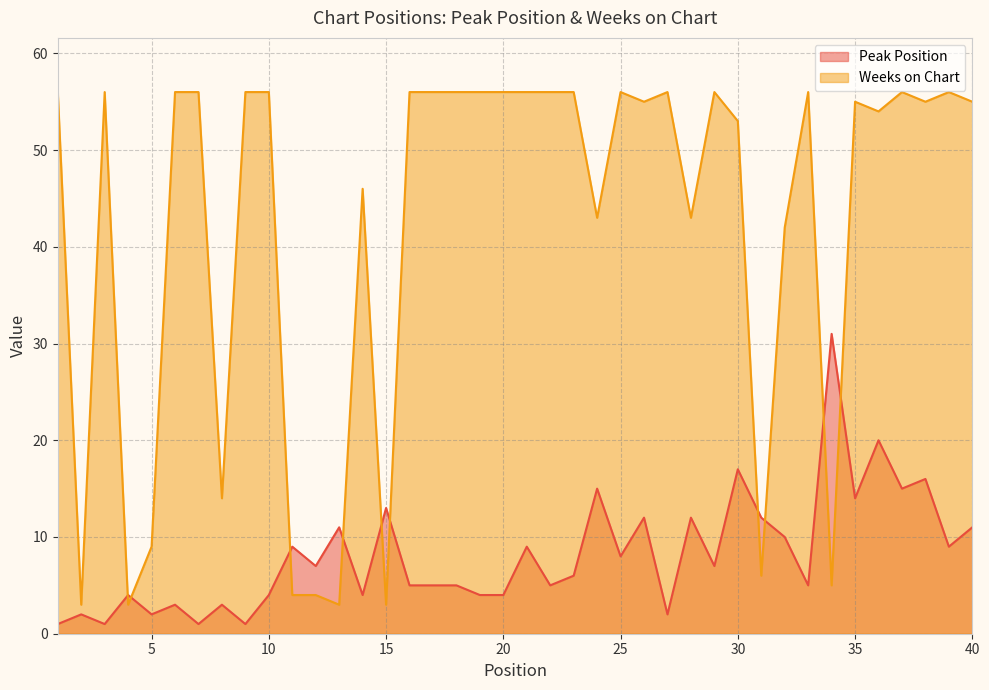

What is the spread (max minus min) of values at 17?

51